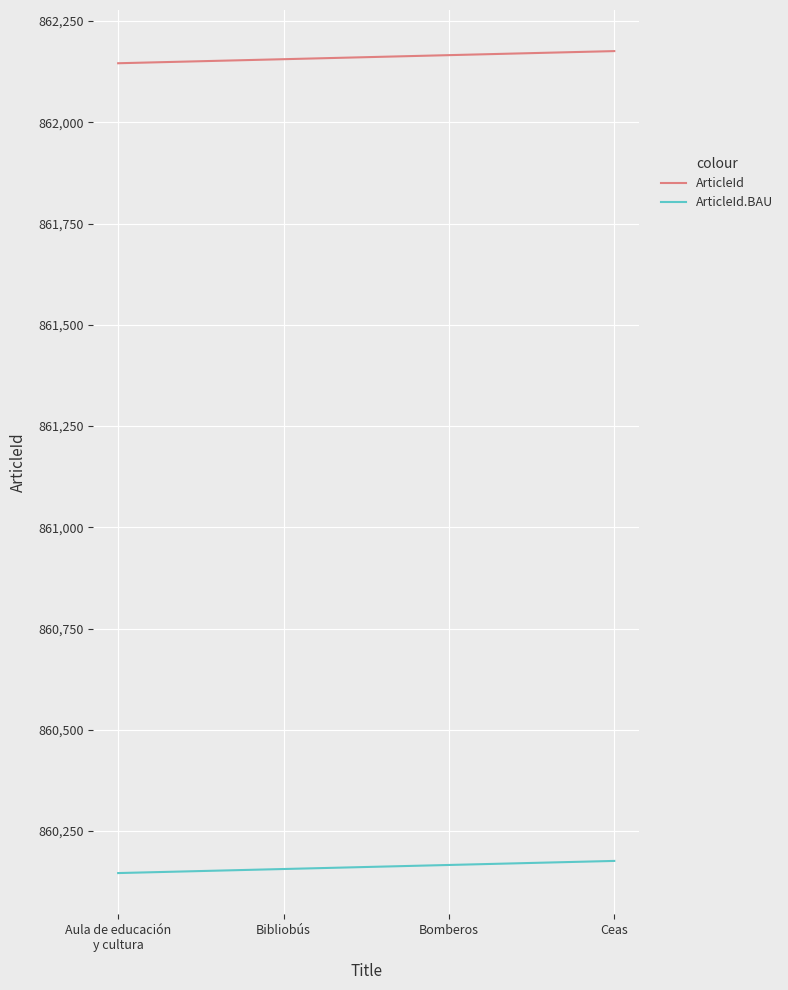

How many categories are shown in the chart?

4